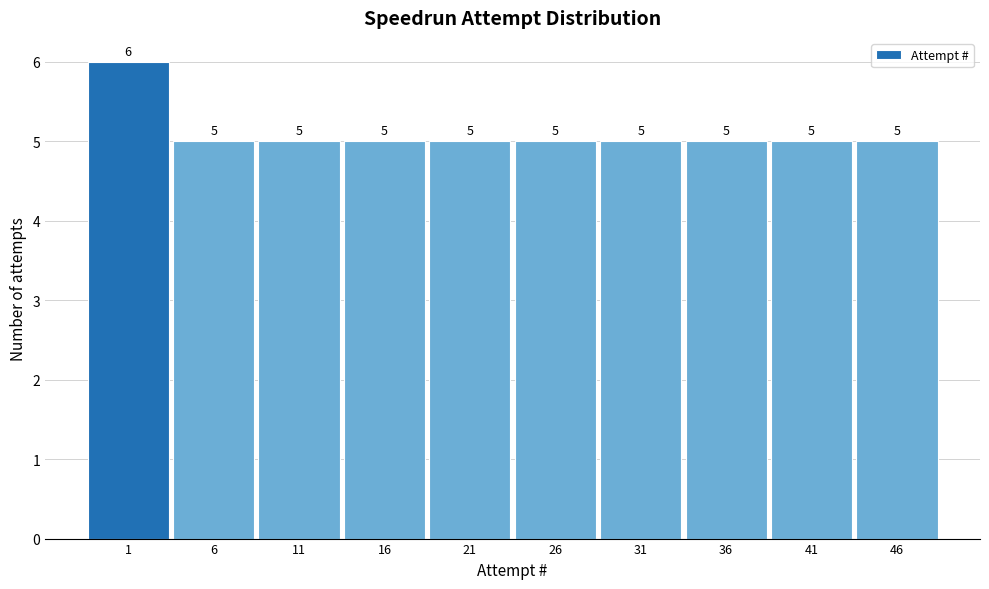

Reading left to right, what are all the values shown in this chart?

6	5	5	5	5	5	5	5	5	5